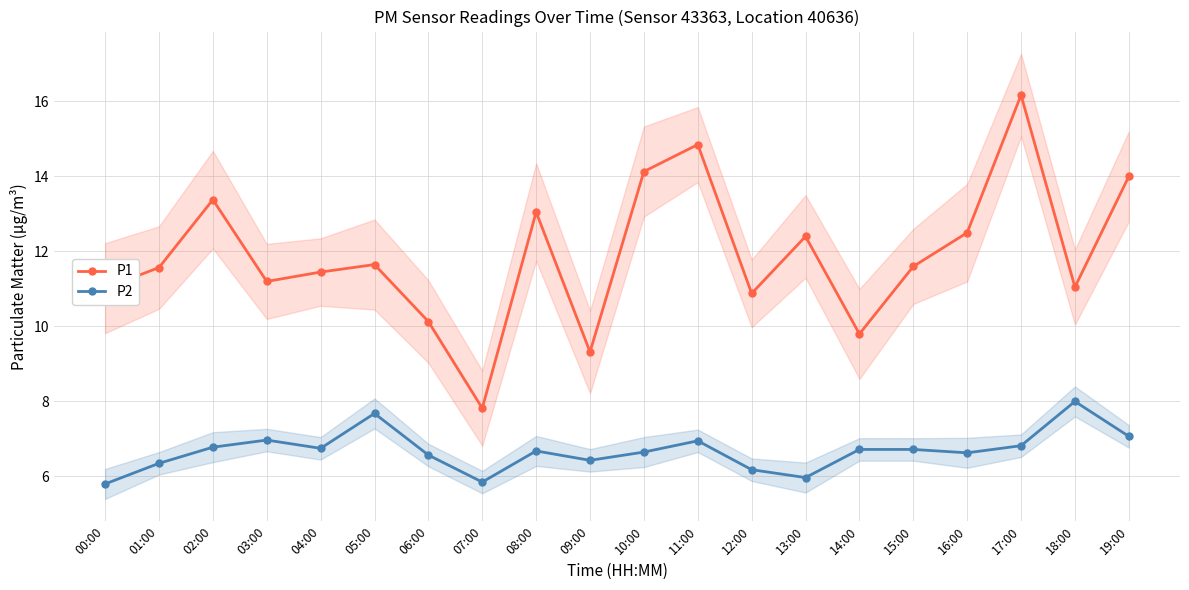

Which series has the largest total across all categories?

P1